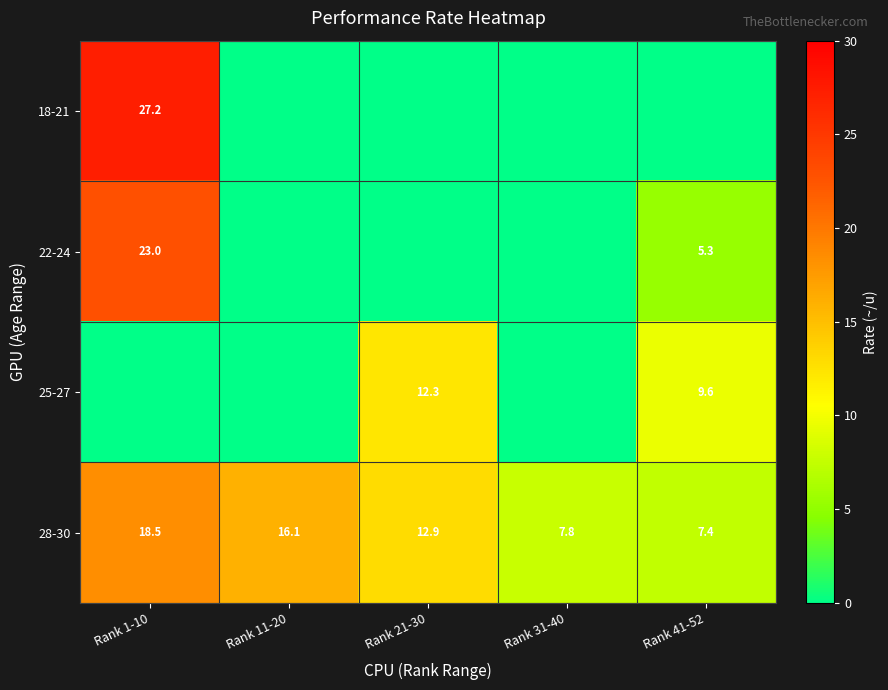

Which category has the lowest value across all series?

Rank 11-20